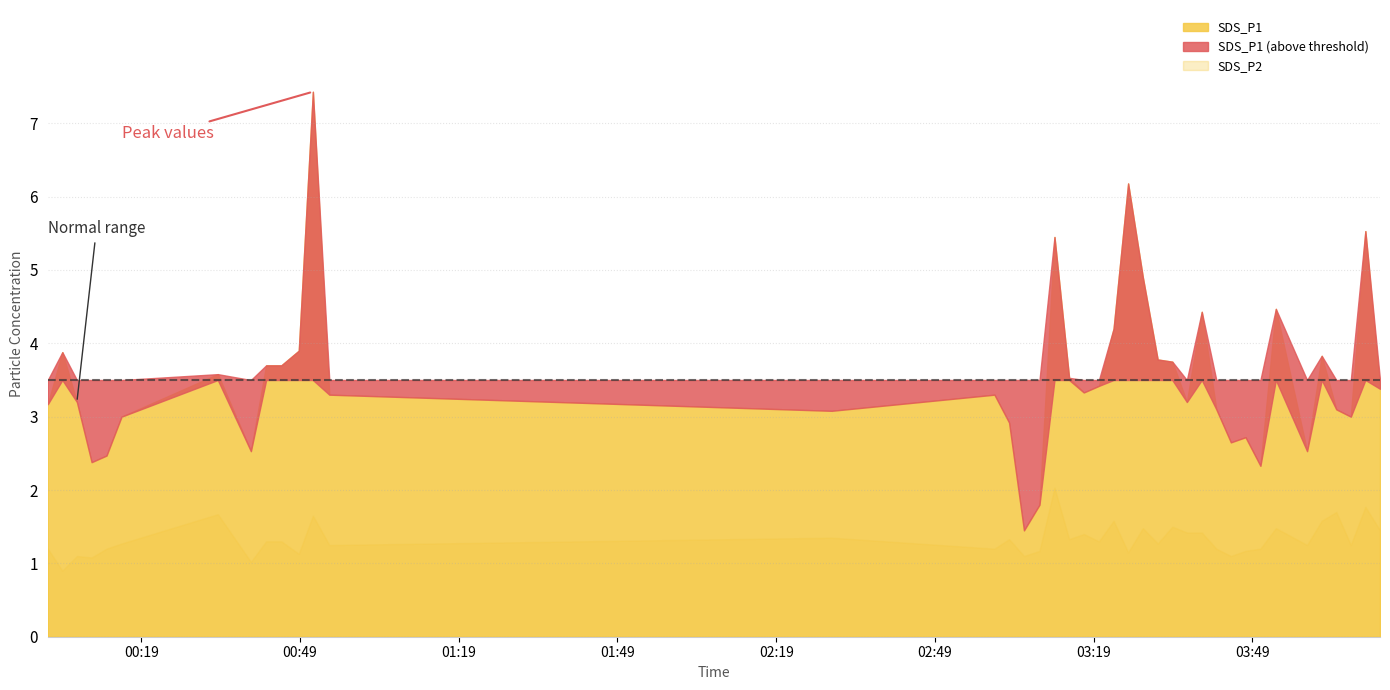

The value of SDS_P1 at 2021/09/30 03:00:14 is 4.6. True or false?

False